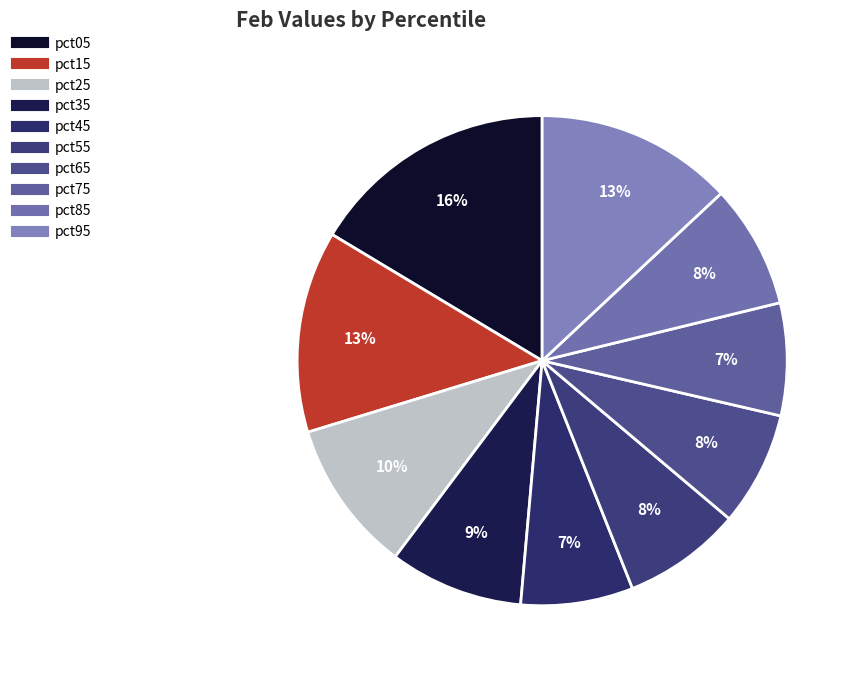

True or false: pct25 accounts for 10% of the total.

True